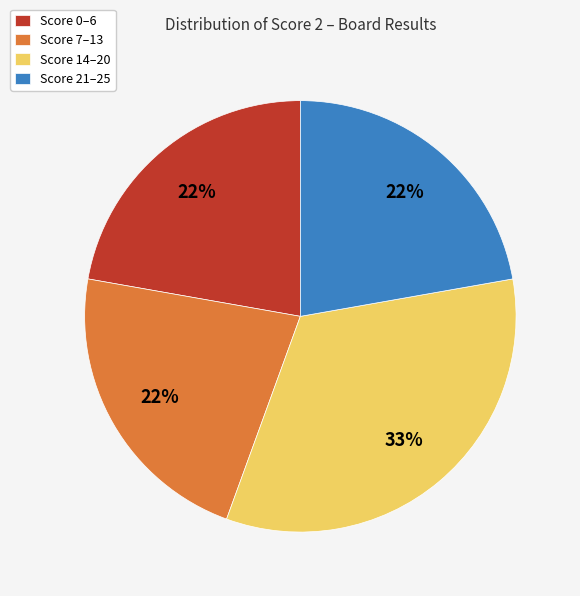

Combined, do Score 0–6 and Score 7–13 account for over 50%?

No